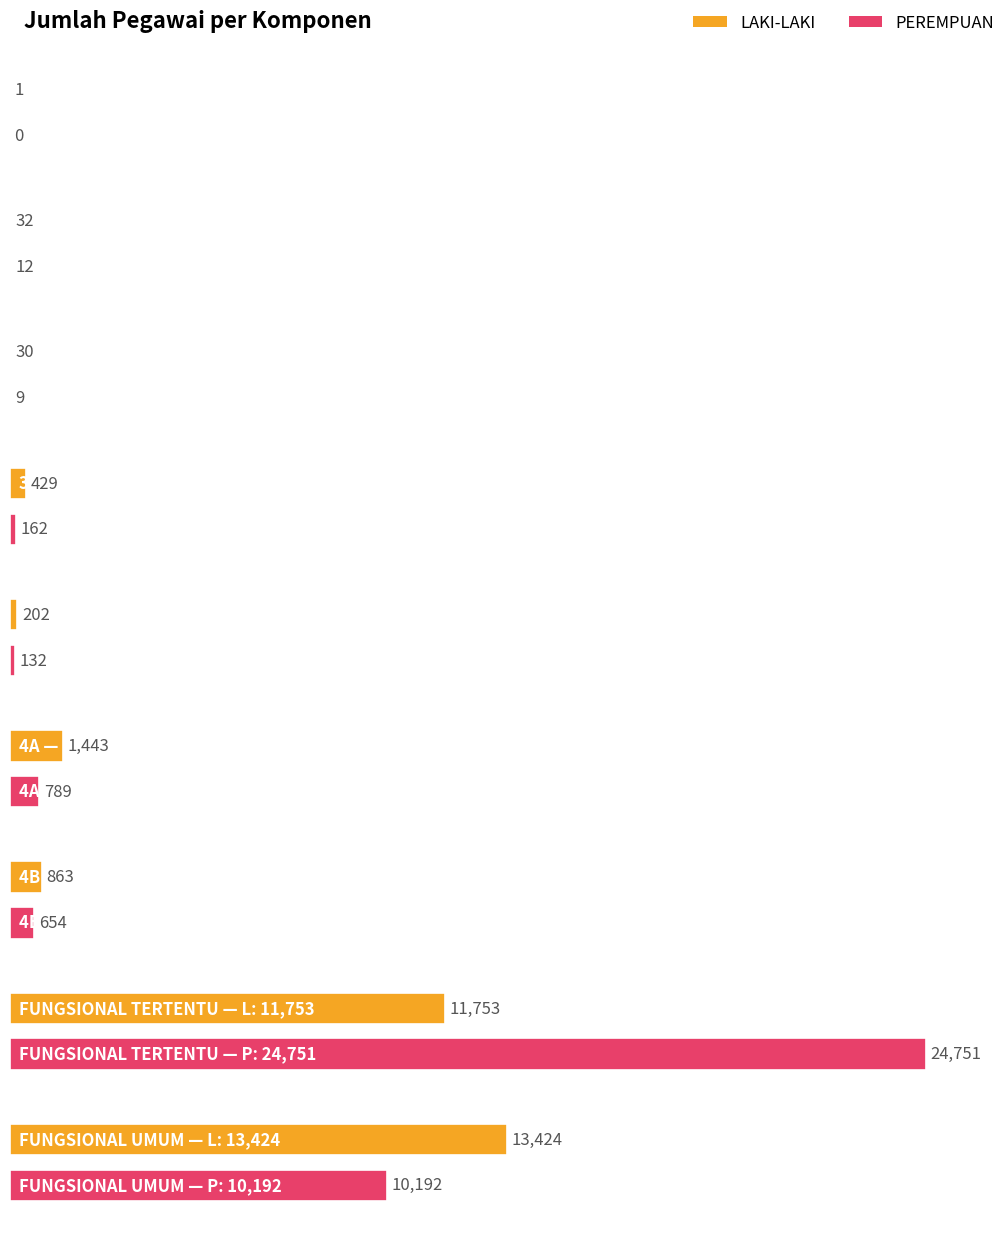

What is the maximum value shown in the chart?

24751